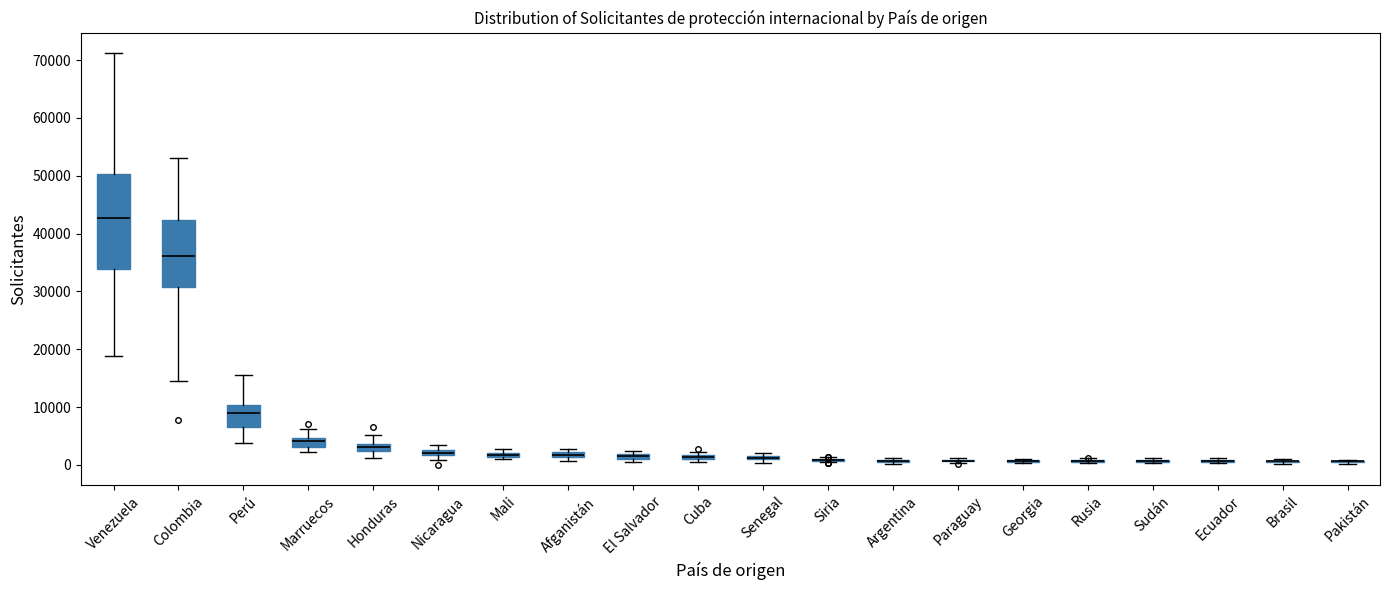

Which box is the tallest, from its lower edge to its upper edge?

Venezuela